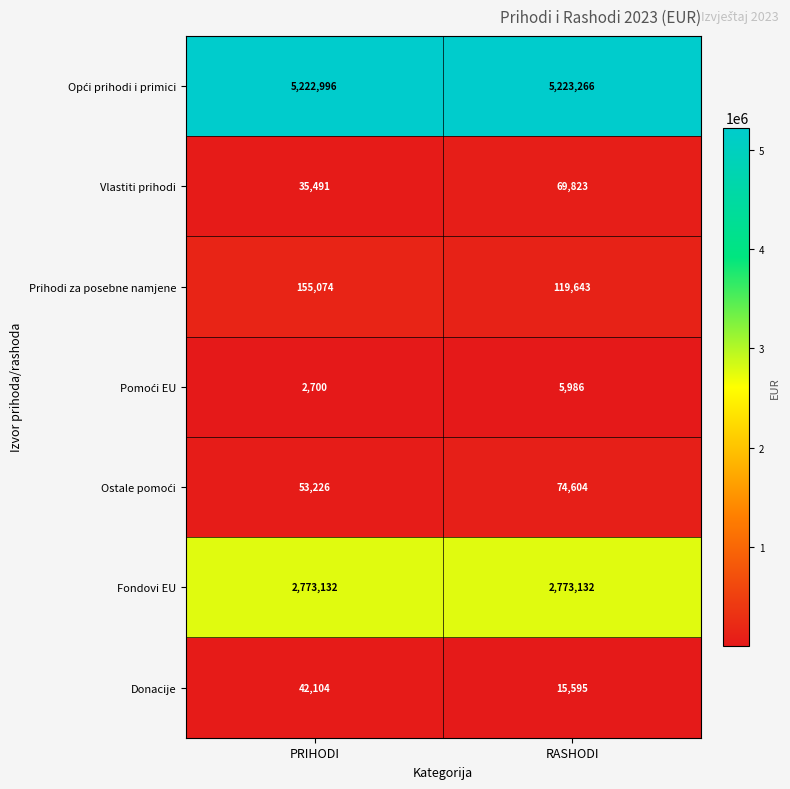

Between PRIHODI and RASHODI, which series saw the biggest shift?

Prihodi za posebne namjene